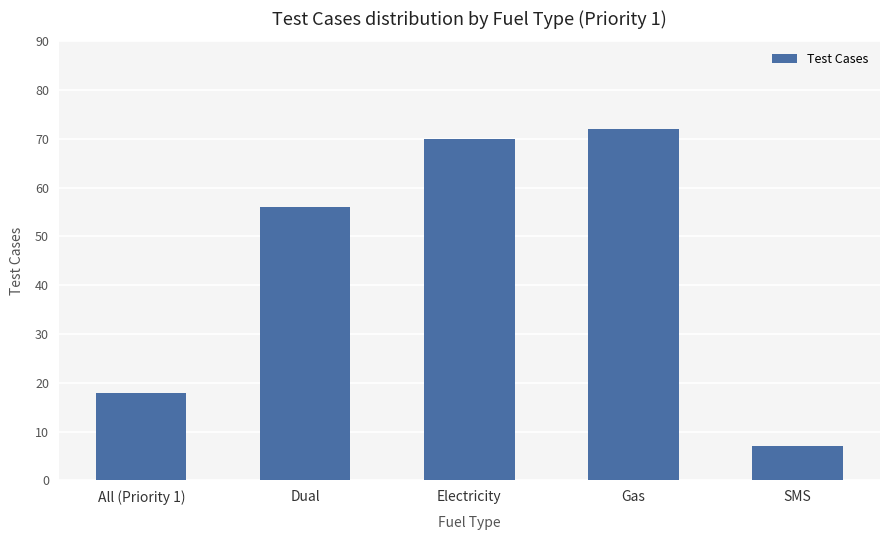

What is the label of the 3rd bar from the right?

Electricity